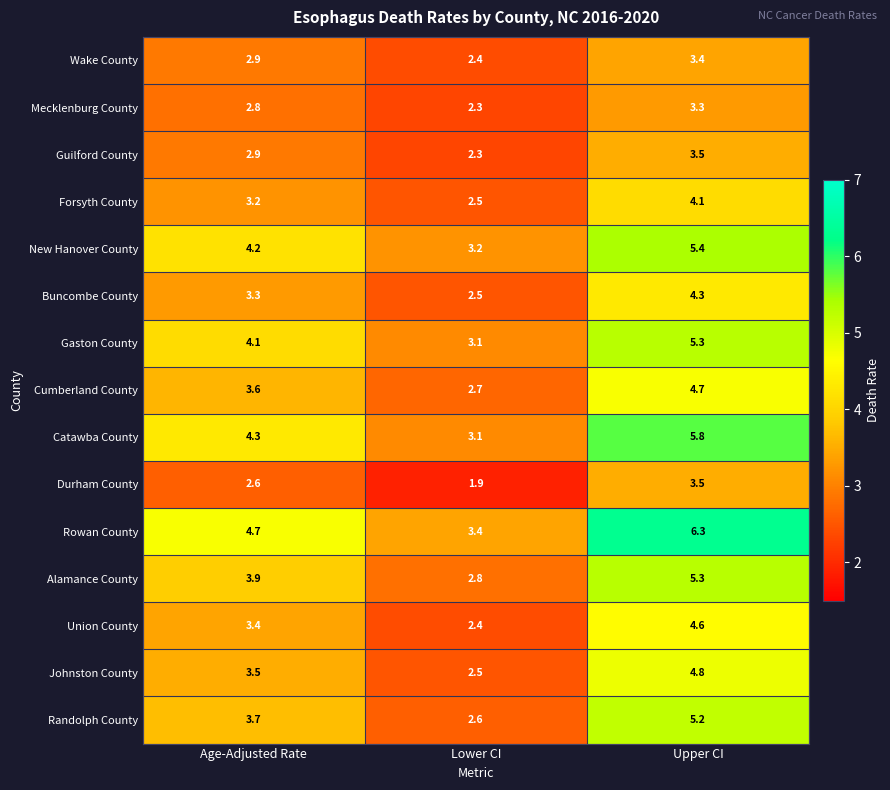

True or false: Forsyth County has a value of 4.4 at Lower CI.

False